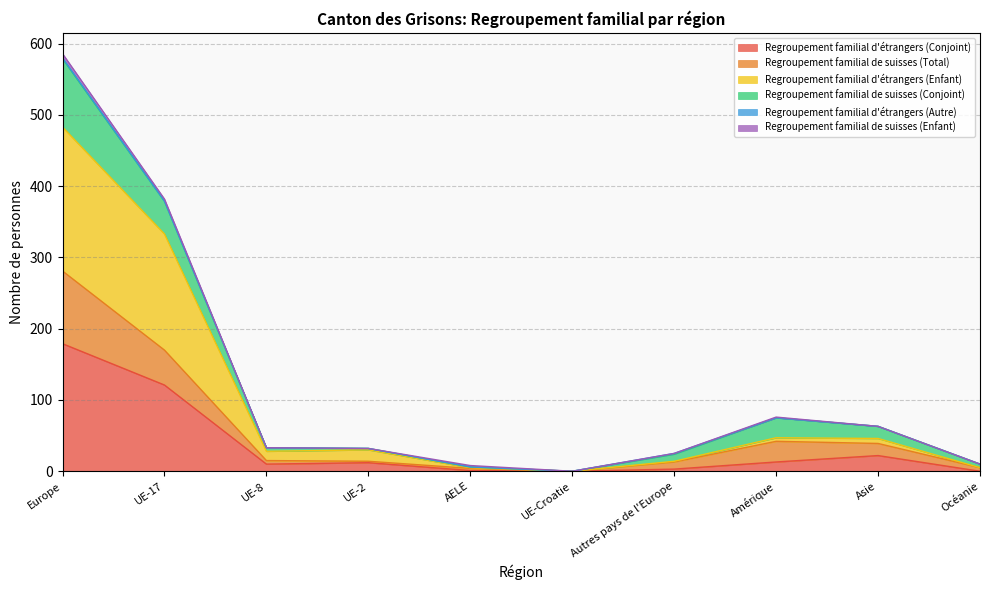

In Regroupement familial de suisses (Total), how many points are lower than both neighbors (excluding endpoints)?

1